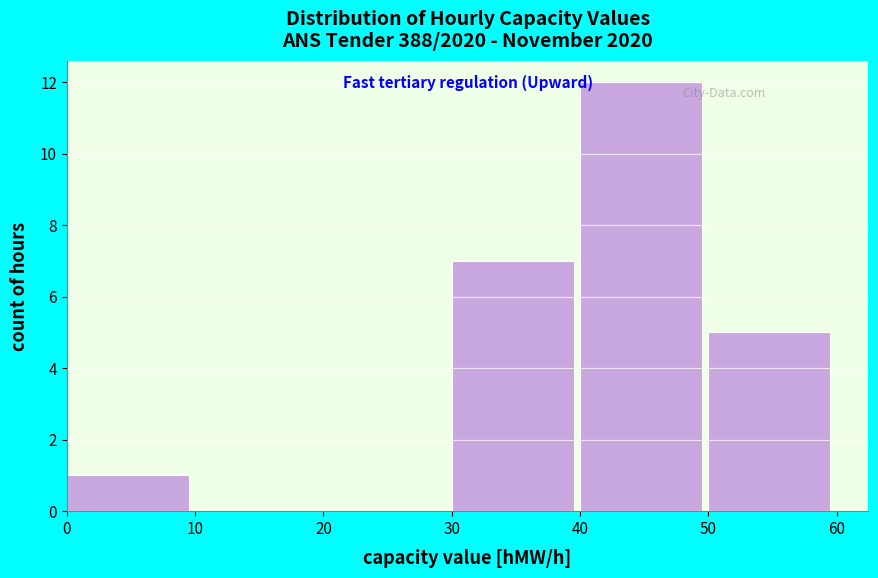

What is the height of the bar covering 0 to 10 on the x-axis? The values are not printed on the chart, so give them approximately, as read against the axis.

1